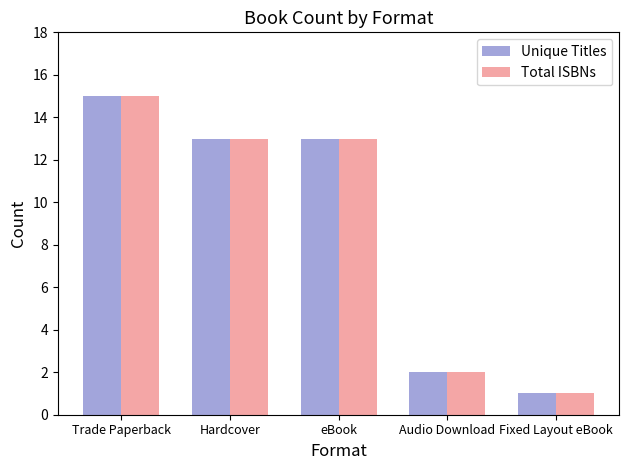

What is the approximate value of Total ISBNs at Fixed Layout eBook?

1